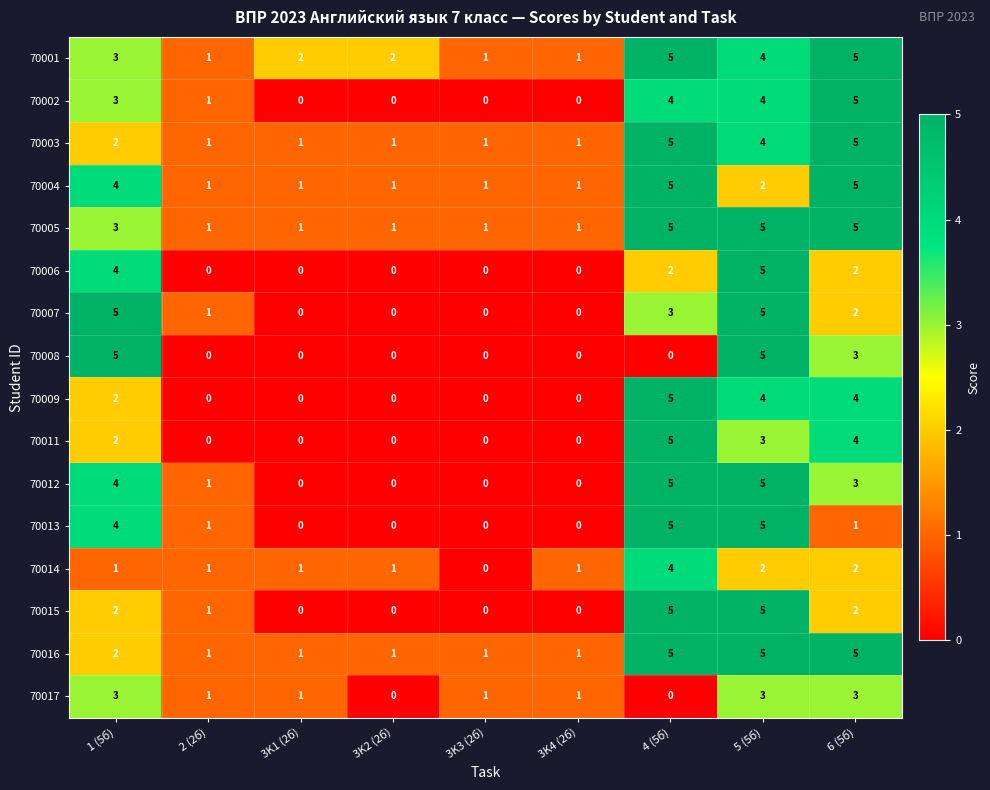

At which category is the sum across all series the highest?

5 (5б)